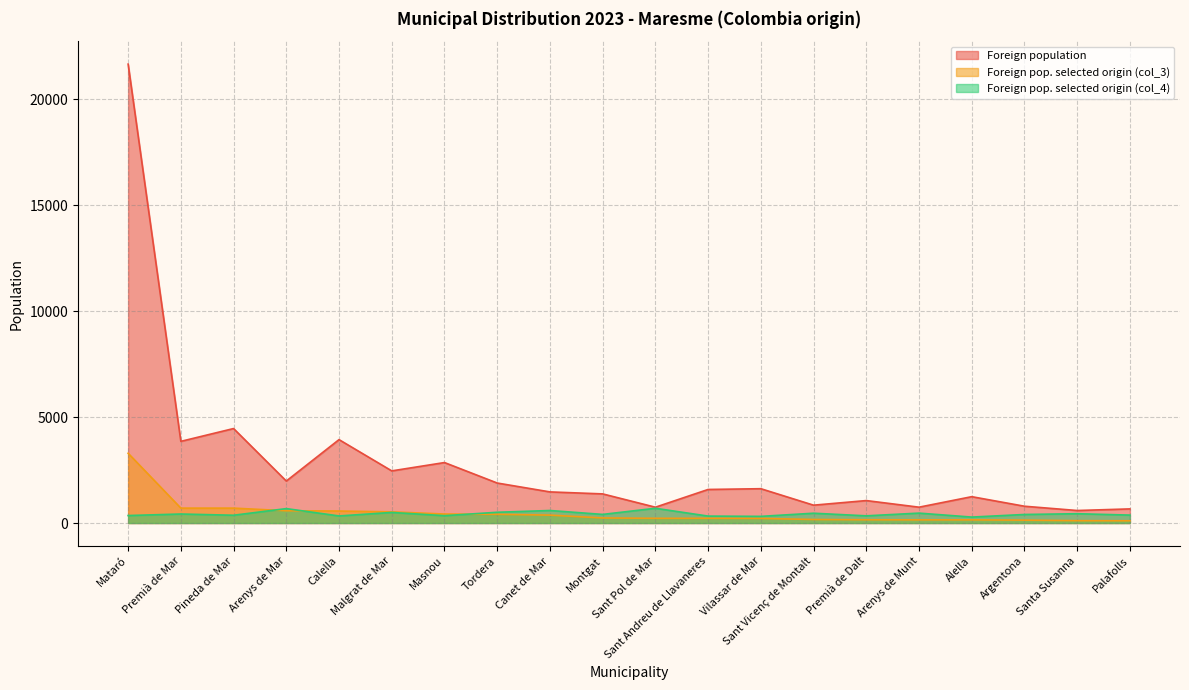

What are all the series names shown in the legend?

Foreign population, Foreign pop. selected origin (col_3), Foreign pop. selected origin (col_4)